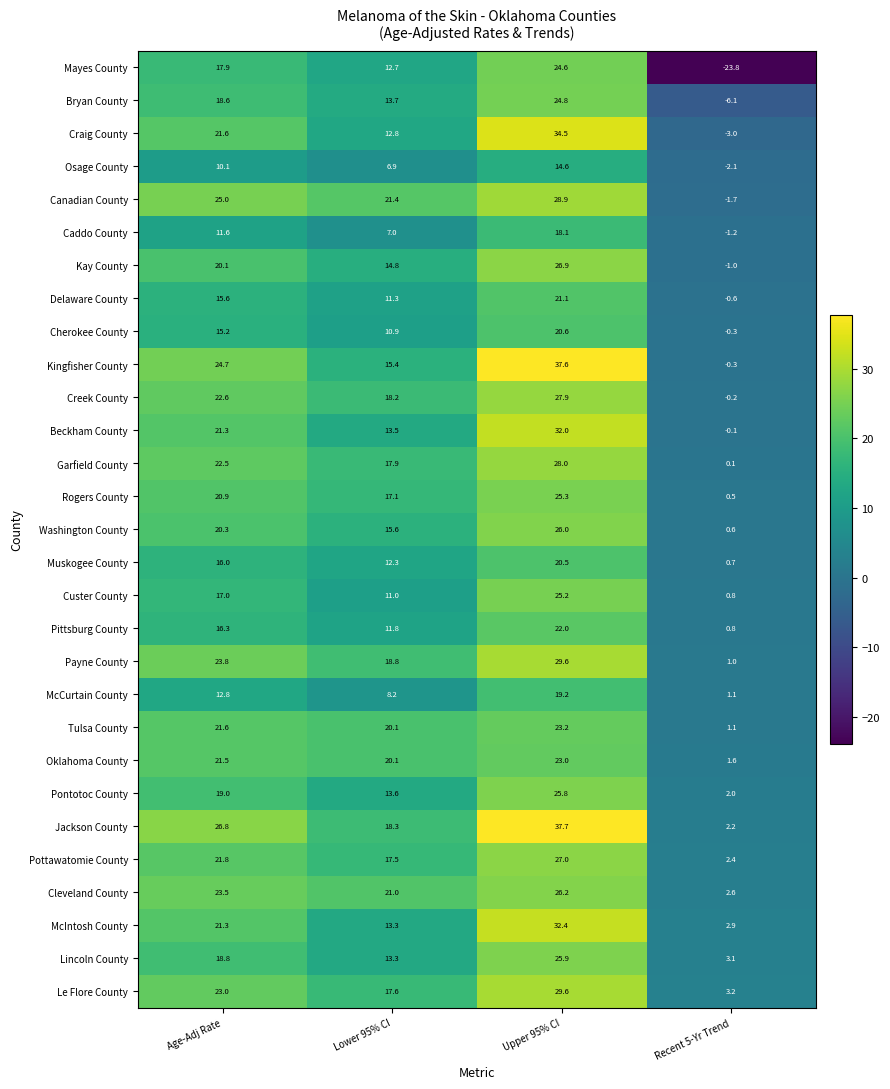

What is the spread (max minus min) of values at Recent 5-Yr Trend?

27.0